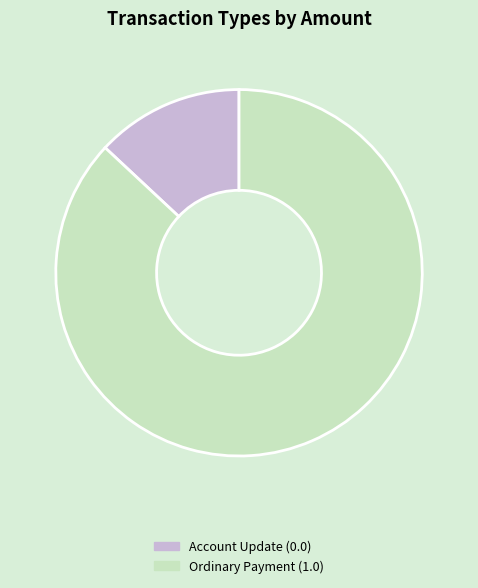

Which has a higher value, Account Update or Ordinary Payment?

Ordinary Payment